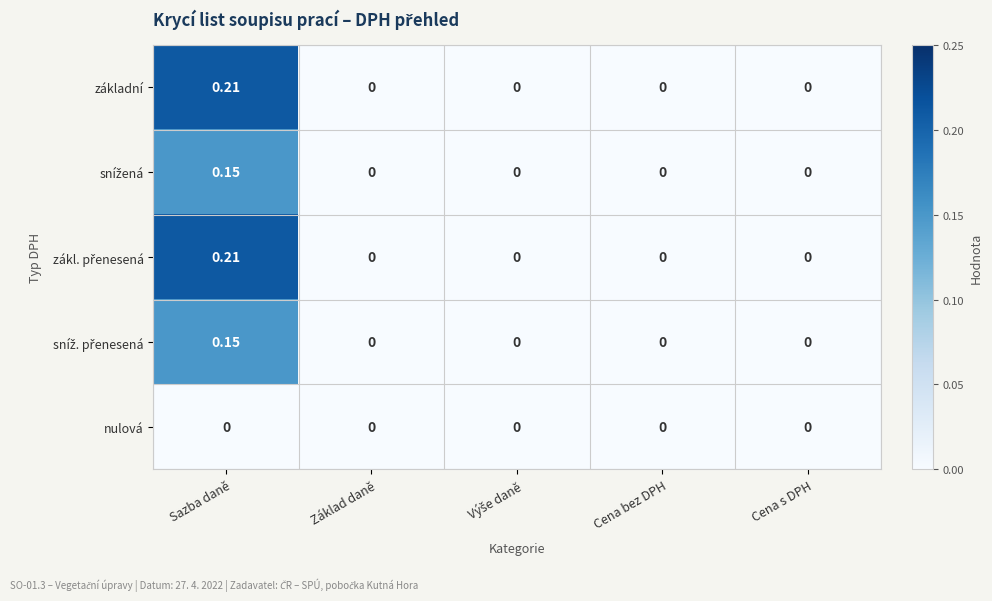

At which category is the sum across all series the highest?

Sazba daně